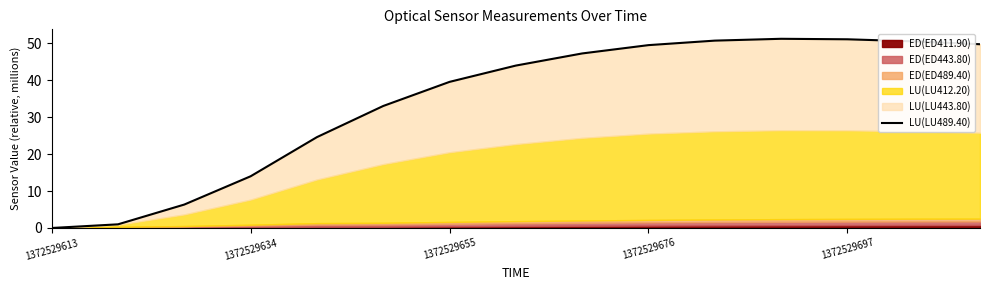

What is the difference between the values at 9 and 7?

5.5